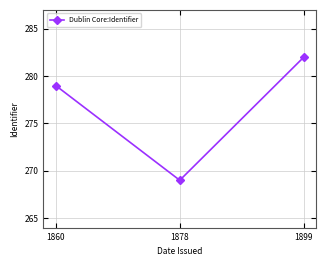

Reading left to right, what are all the values shown in this chart?

279	269	282